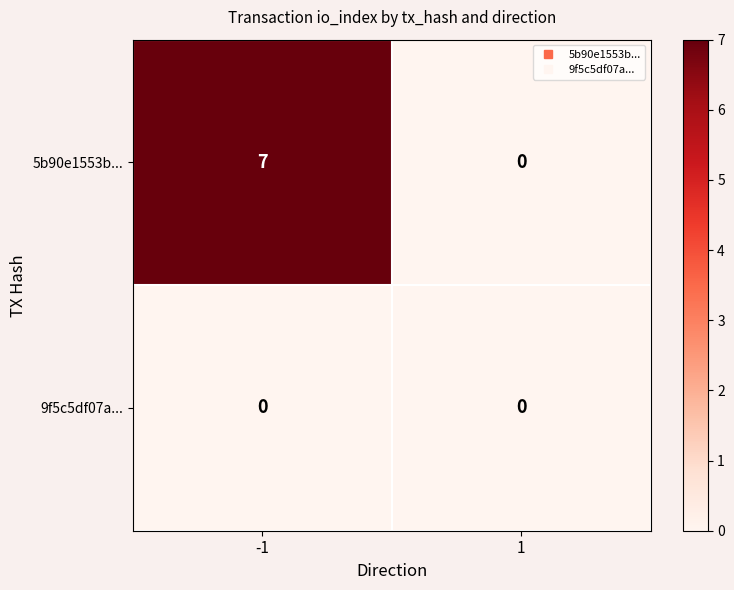

Reading left to right, transcribe all the data shown in this chart.

5b90e1553b...: -1=7	1=0
9f5c5df07a...: -1=0	1=0